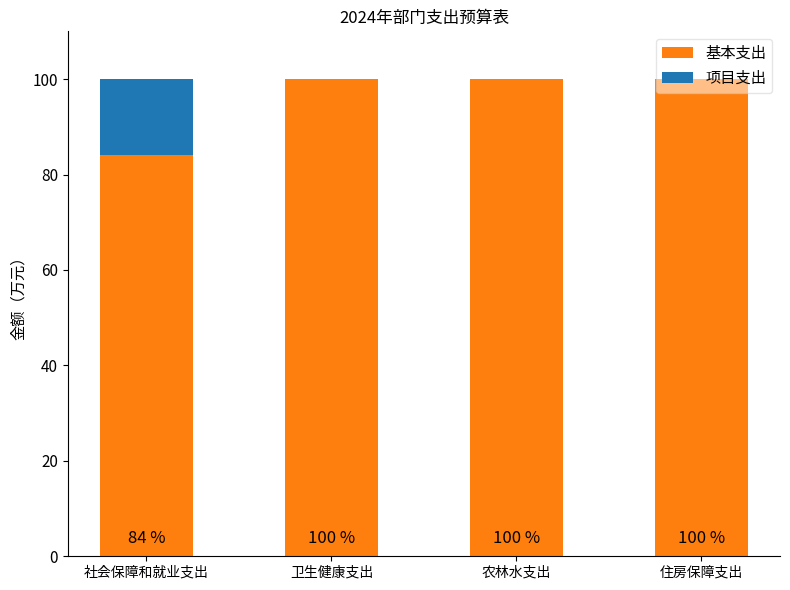

What is the total value across all series at 住房保障支出?

100.0